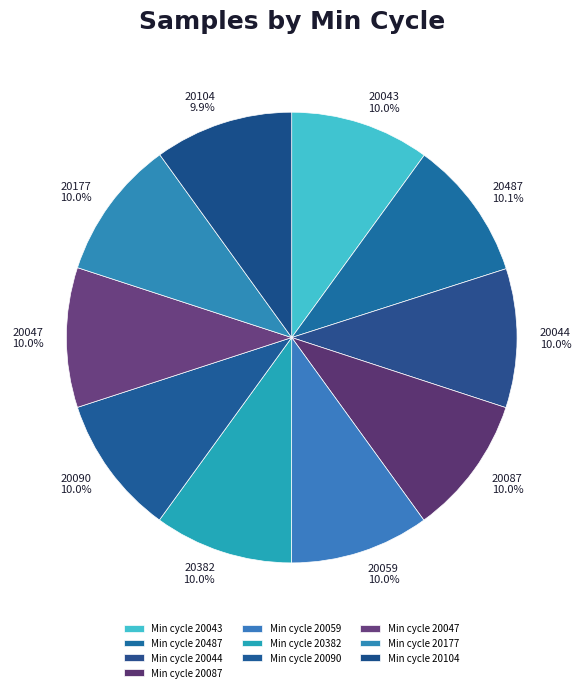

Does any single category account for the majority?

No